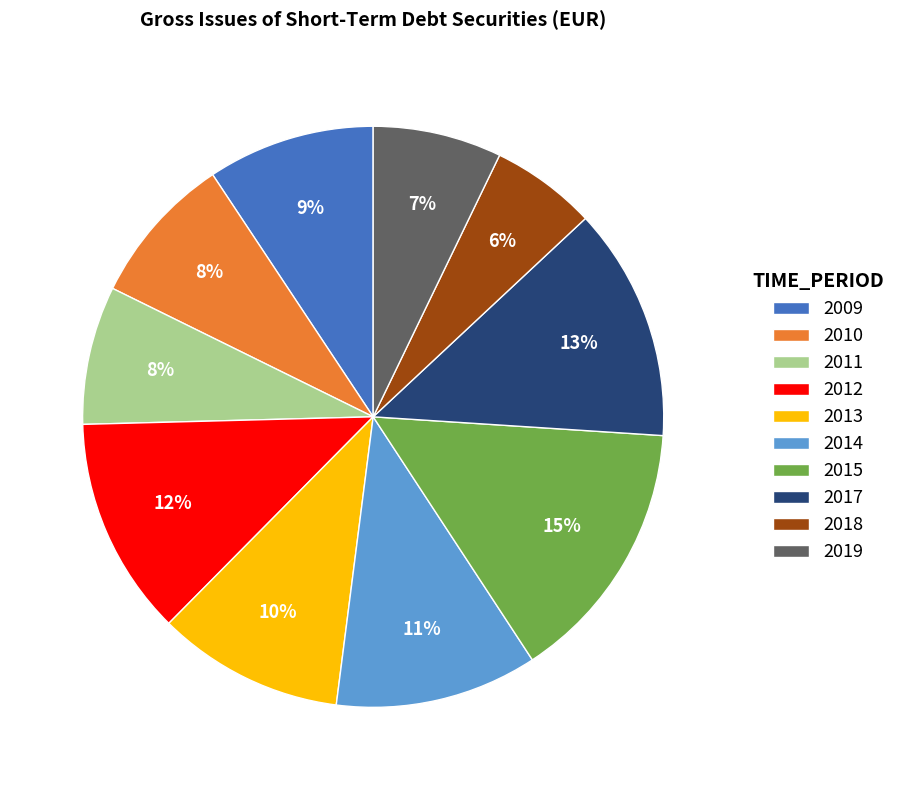

Between 2013 and 2009, which is larger?

2013